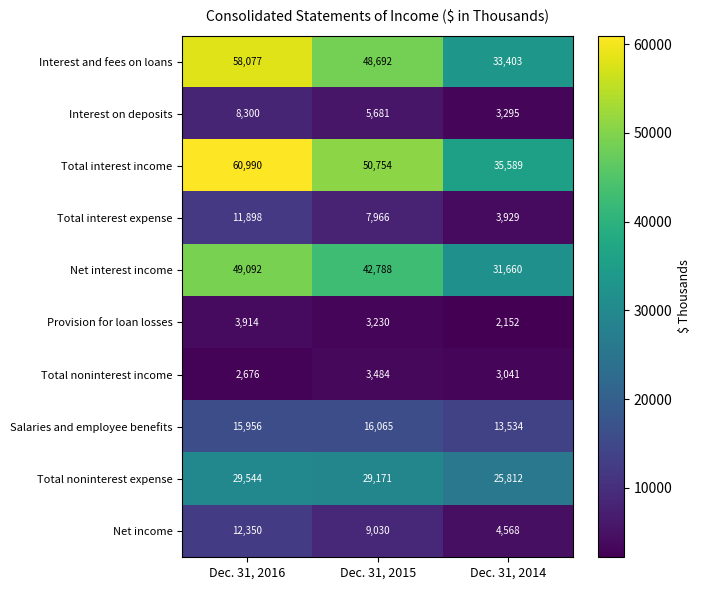

Reading left to right, what are all the values shown in this chart?

Interest and fees on loans: 58077	48692	33403
Interest on deposits: 8300	5681	3295
Total interest income: 60990	50754	35589
Total interest expense: 11898	7966	3929
Net interest income: 49092	42788	31660
Provision for loan losses: 3914	3230	2152
Total noninterest income: 2676	3484	3041
Salaries and employee benefits: 15956	16065	13534
Total noninterest expense: 29544	29171	25812
Net income: 12350	9030	4568